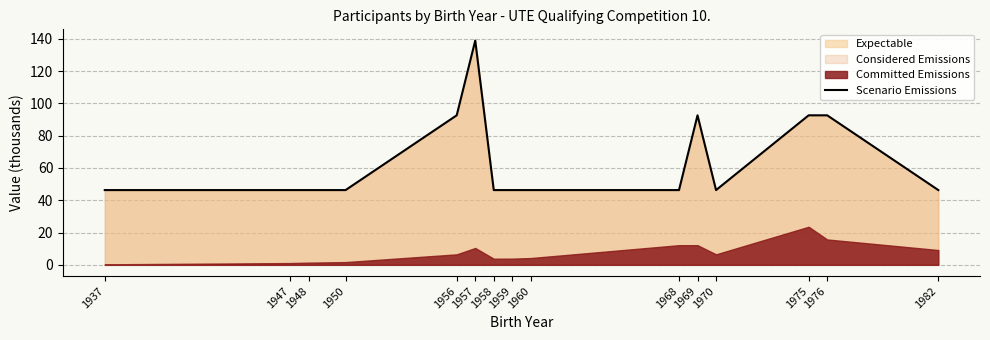

Reading left to right, list all the values displayed in this chart.

1937=46.3	1947=46.3	1948=46.3	1950=46.3	1956=92.6	1957=138.9	1958=46.3	1959=46.3	1960=46.3	1968=46.3	1969=92.6	1970=46.3	1975=92.6	1976=92.6	1982=46.3